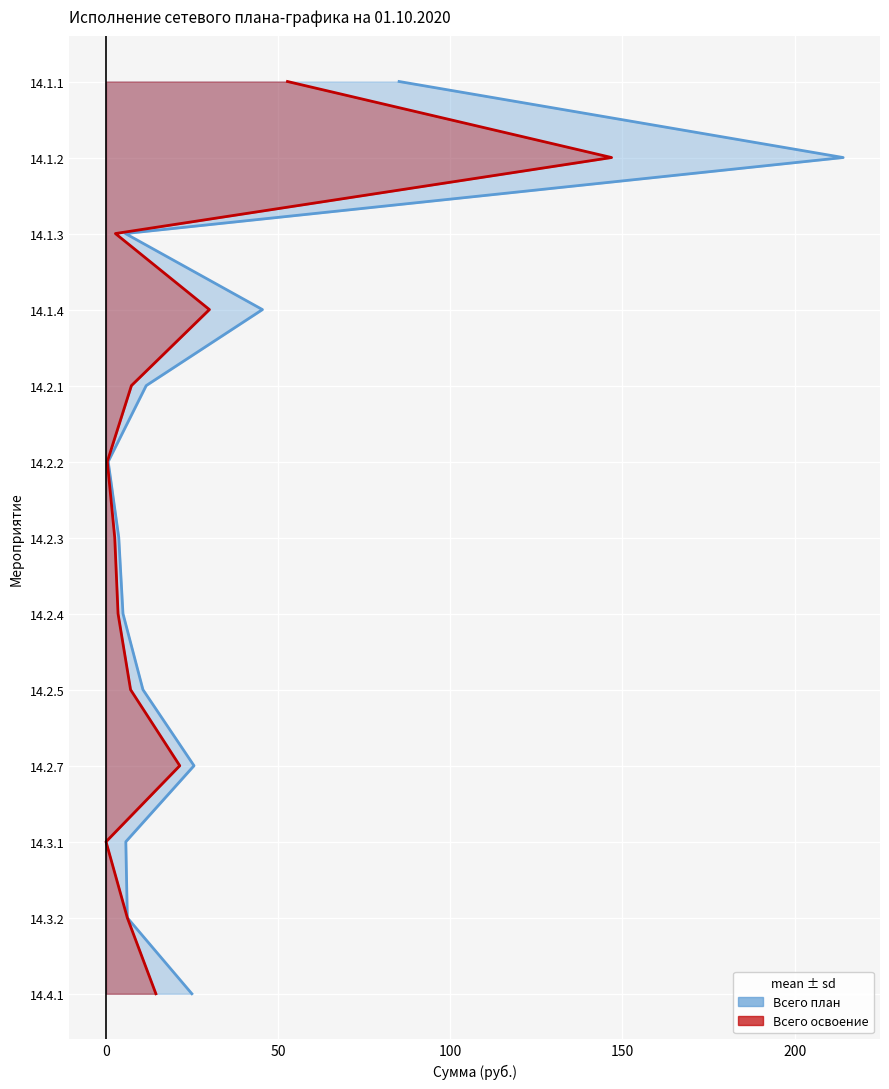

How many distinct data groups are displayed?

2